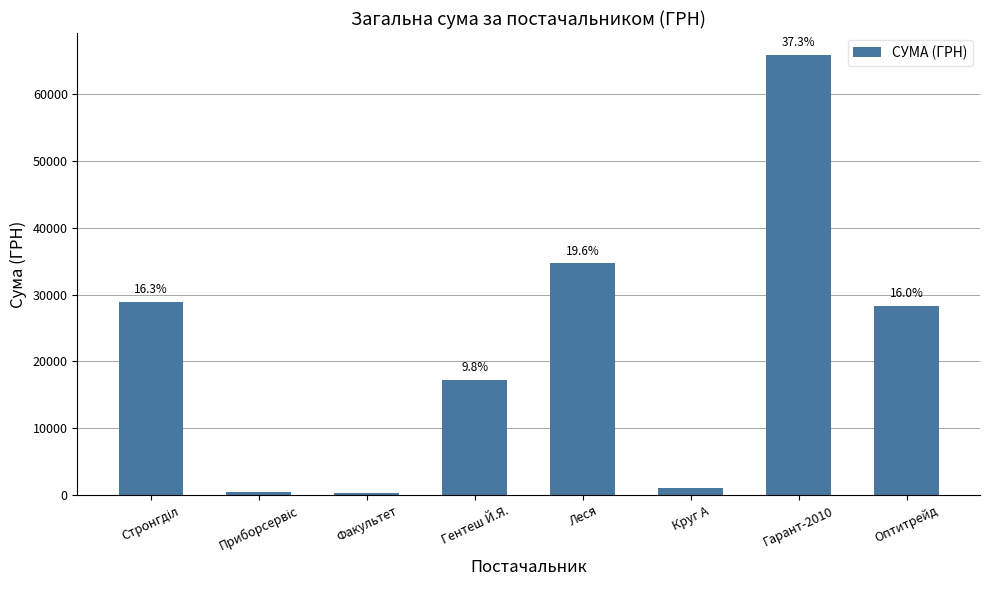

What is the difference between the maximum and minimum values?

65495.1